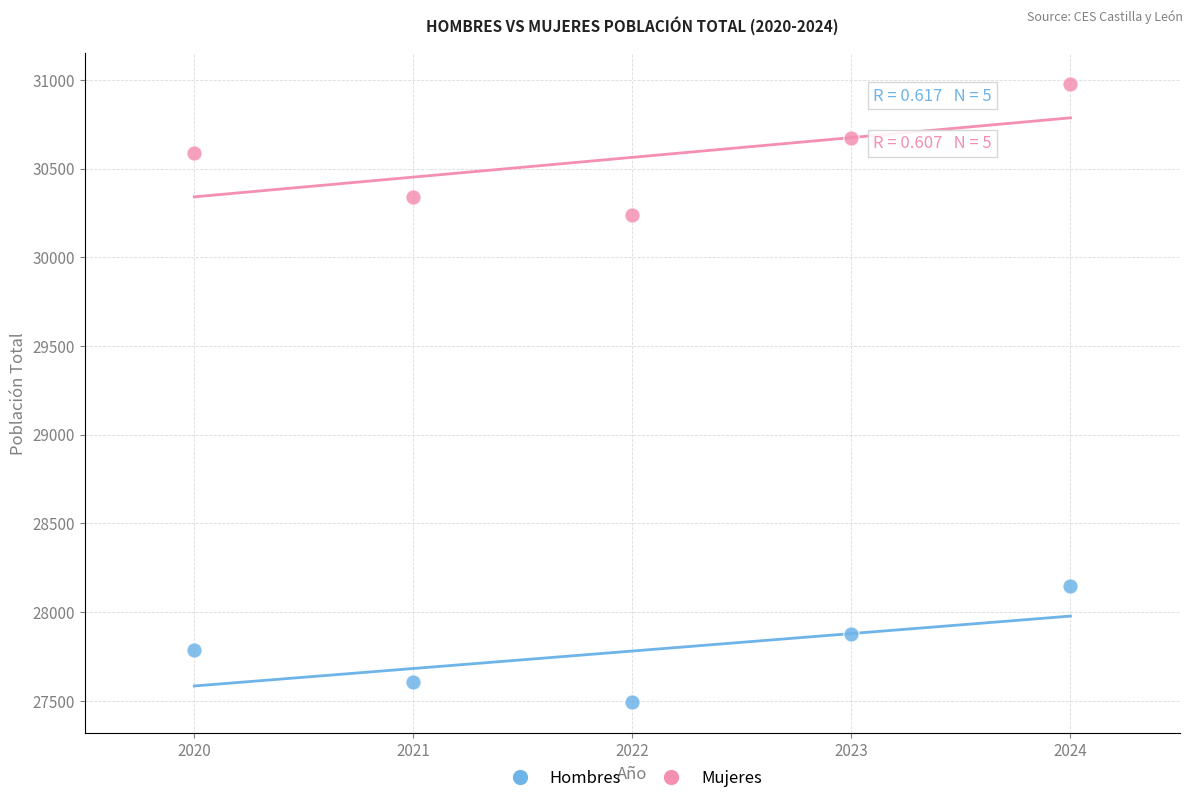

Which series has the largest Y range (max minus min)?

Mujeres